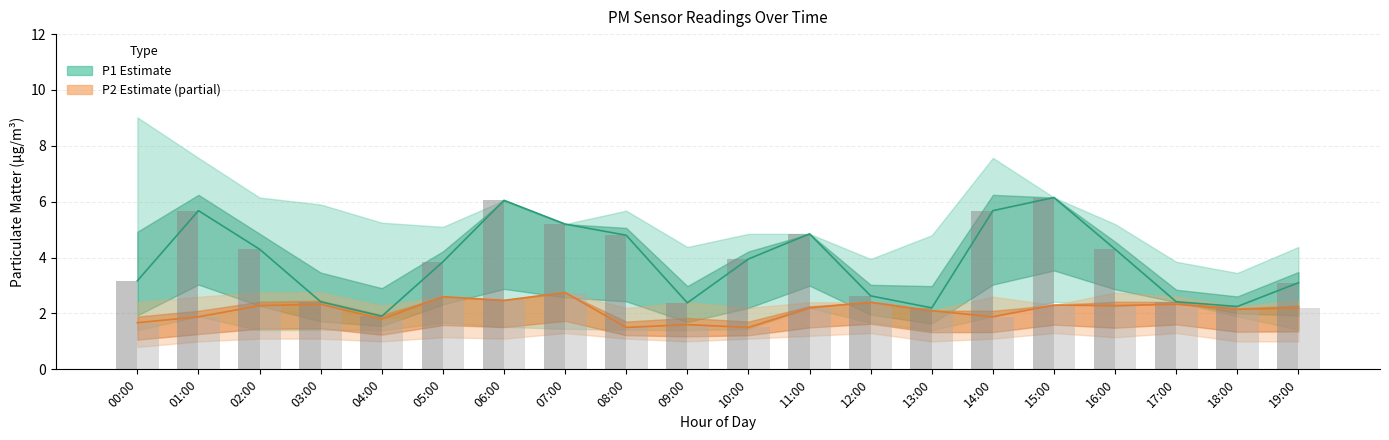

Which series has the largest range (max minus min)?

P1 Estimate